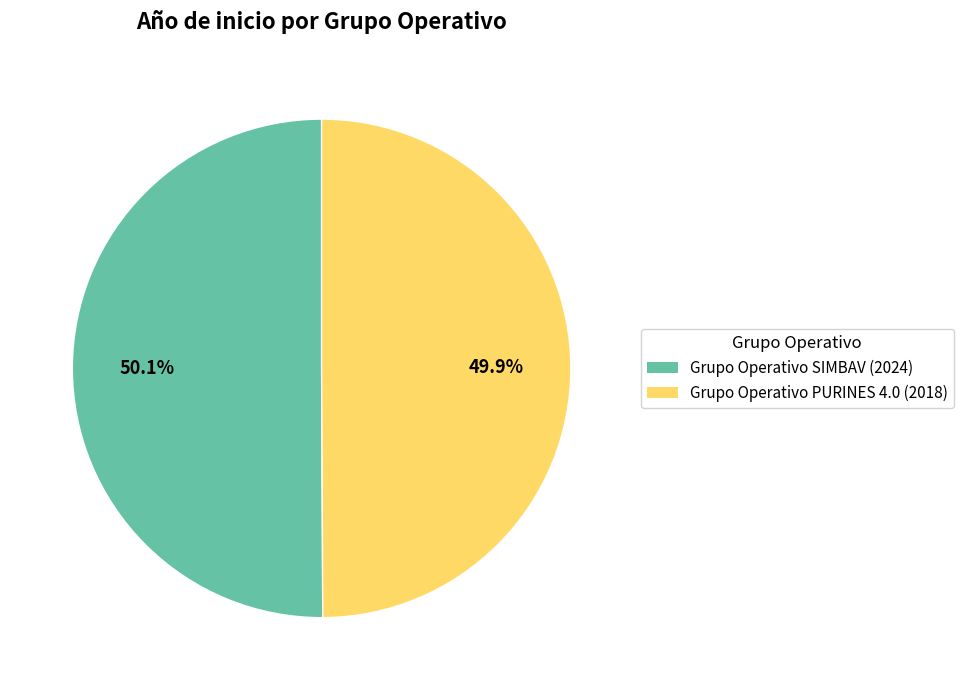

Approximately how many times larger is the value at Grupo Operativo SIMBAV (2024) compared to Grupo Operativo PURINES 4.0 (2018)?

1.0